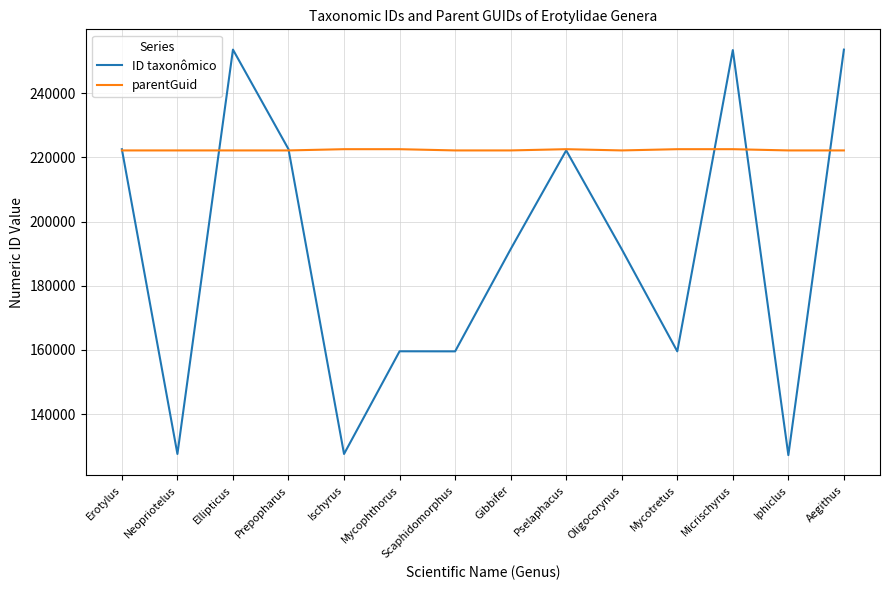

Is this an area chart (filled region under the line)?

No